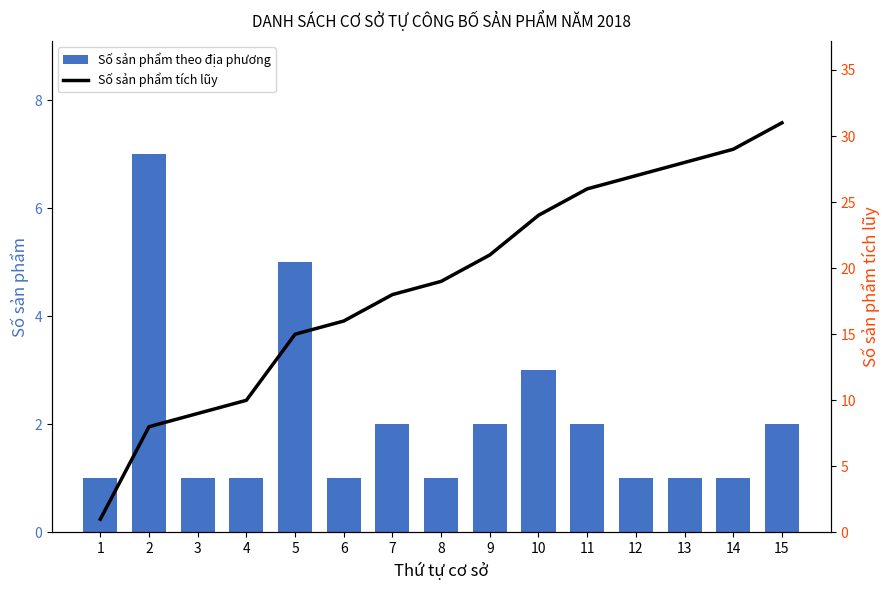

How many groups of bars are there?

15